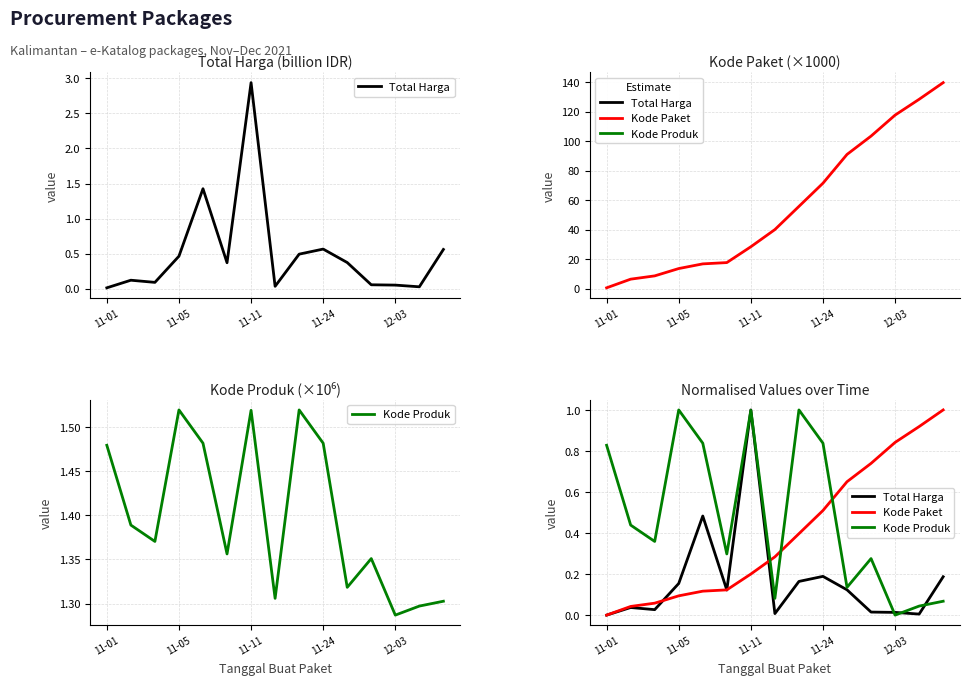

How many positive values does the Total Harga series have?

14